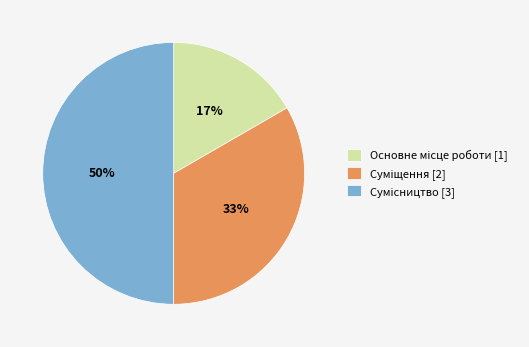

To the nearest percent, what is the average slice percentage?

33%